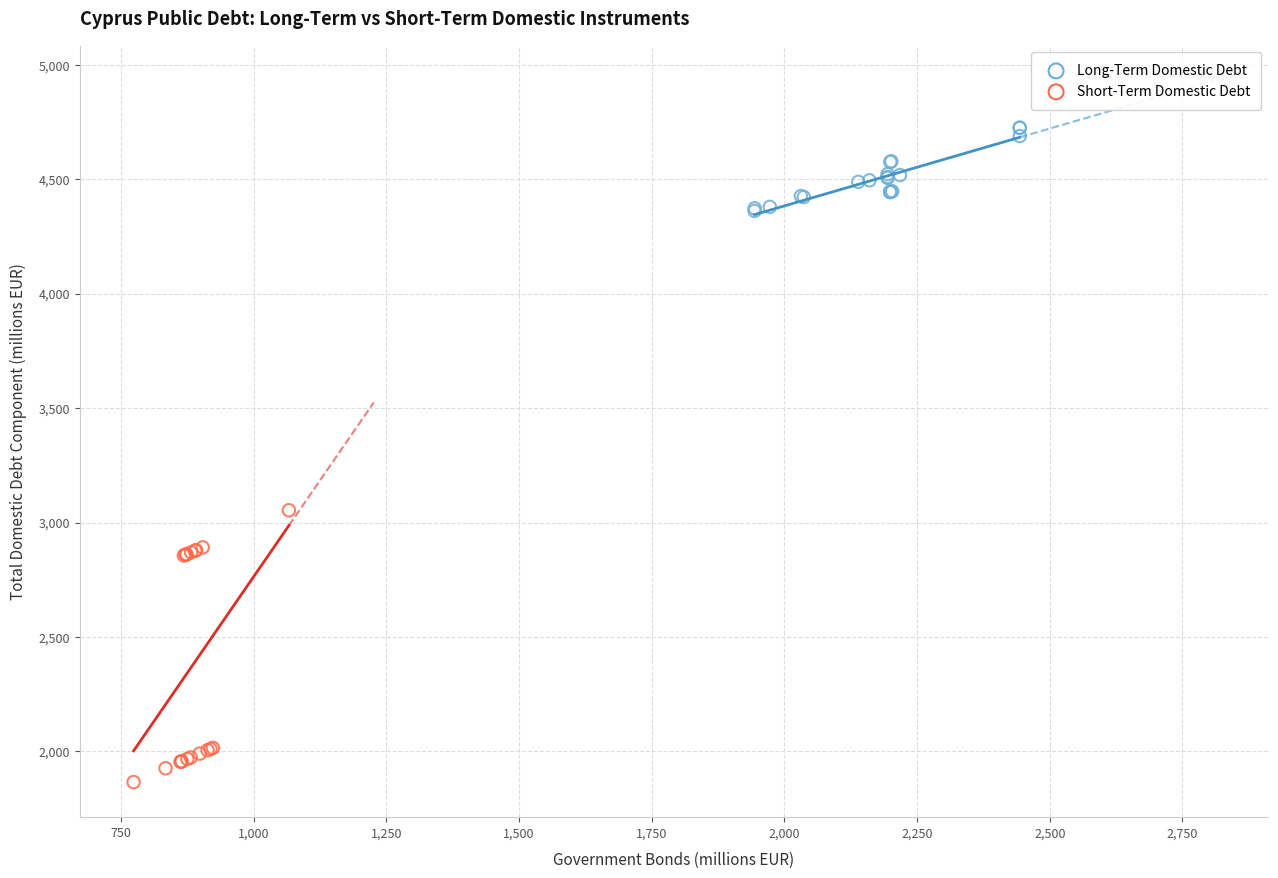

Which series contains the lowest Y value?

Short-Term Domestic Debt